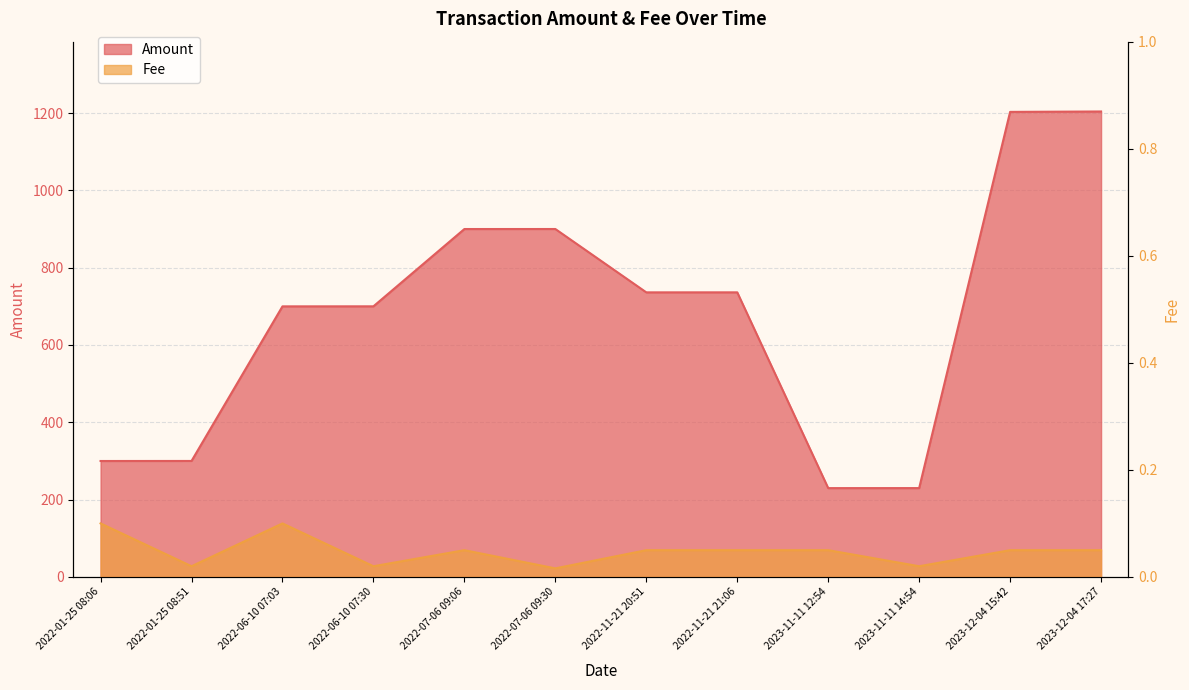

What is the highest value of the Amount series?

1204.0